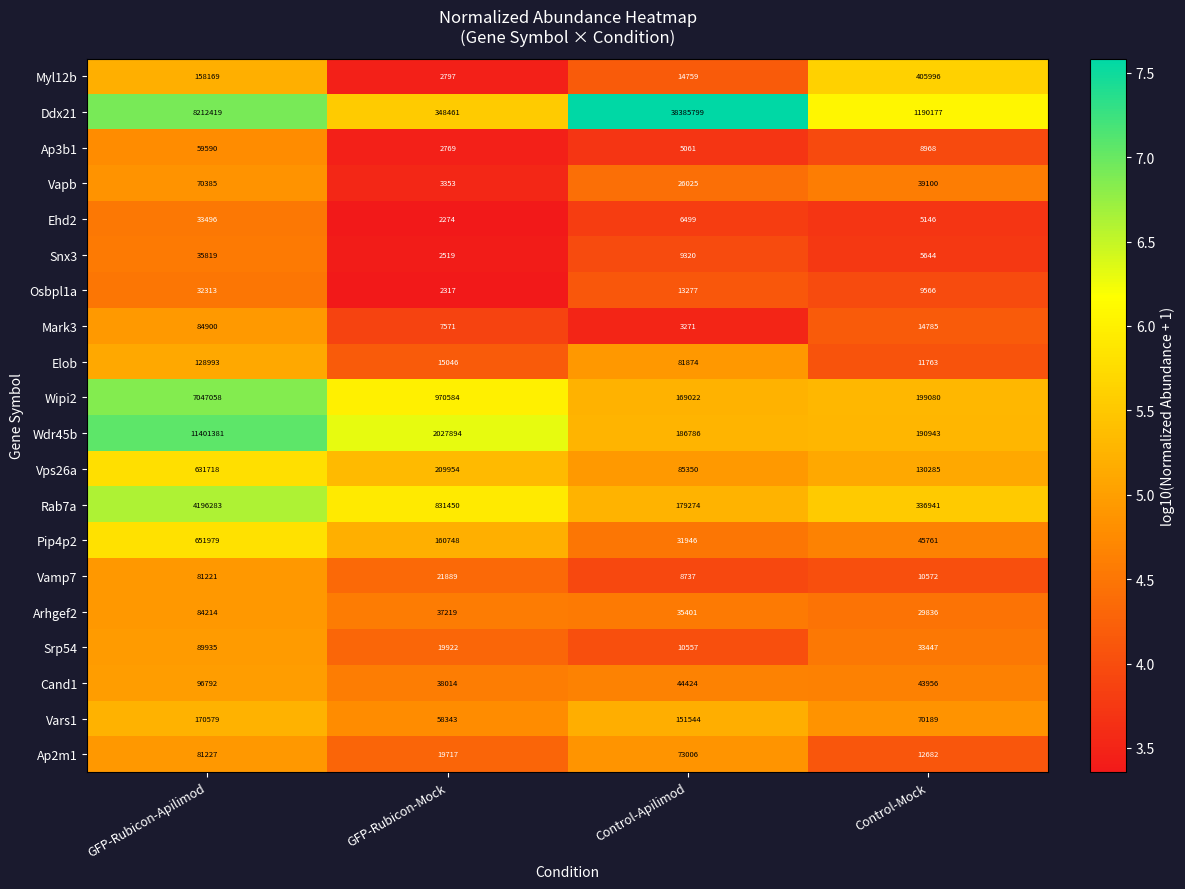

Which series has the largest total across all categories?

Ddx21